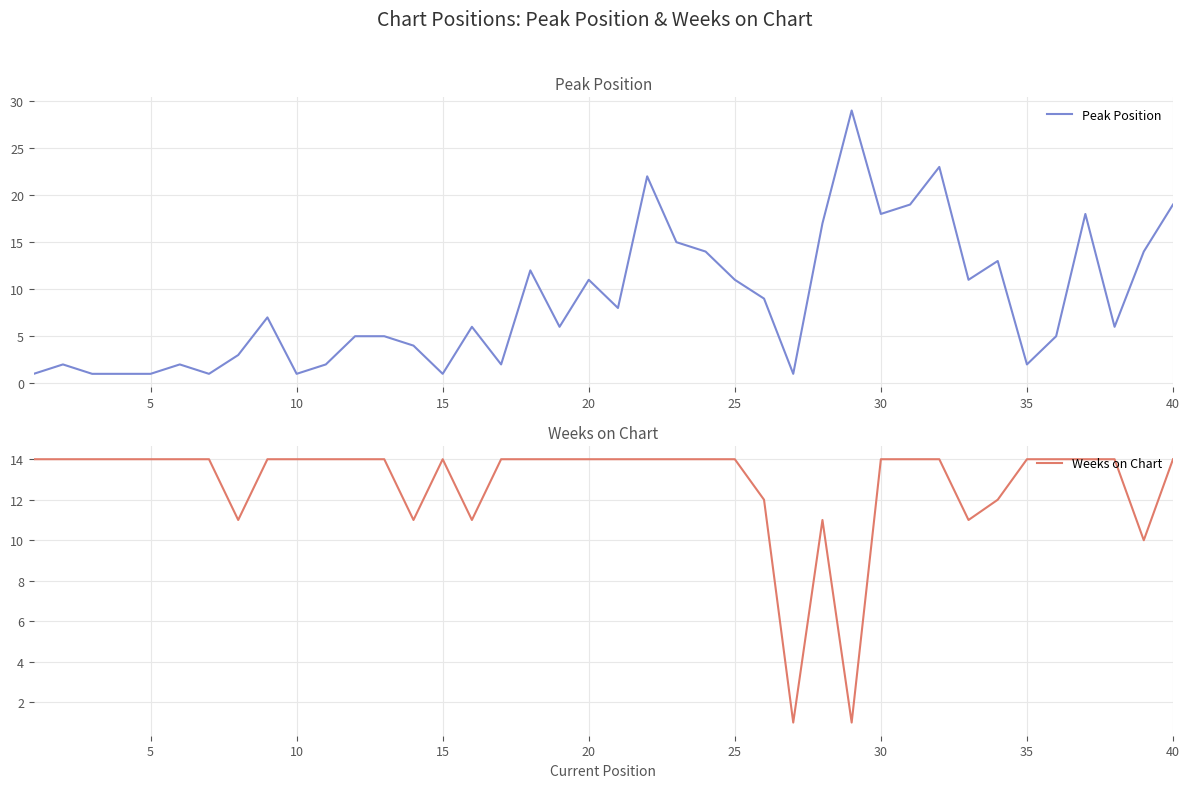

What is the highest value of the Peak Position series?

29